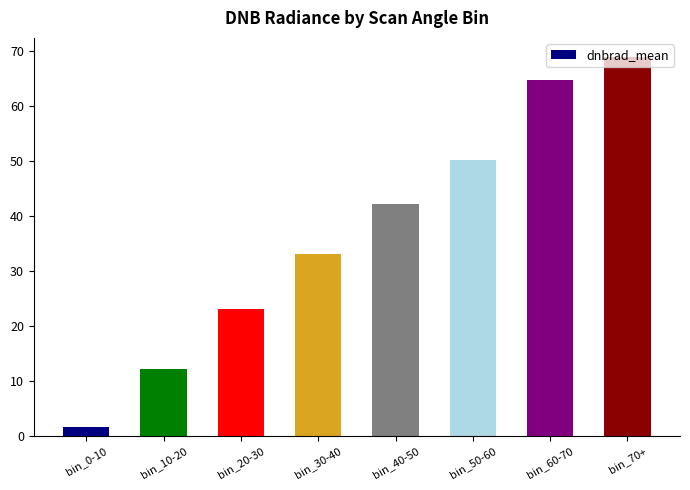

Count the number of values greater than 42.

4